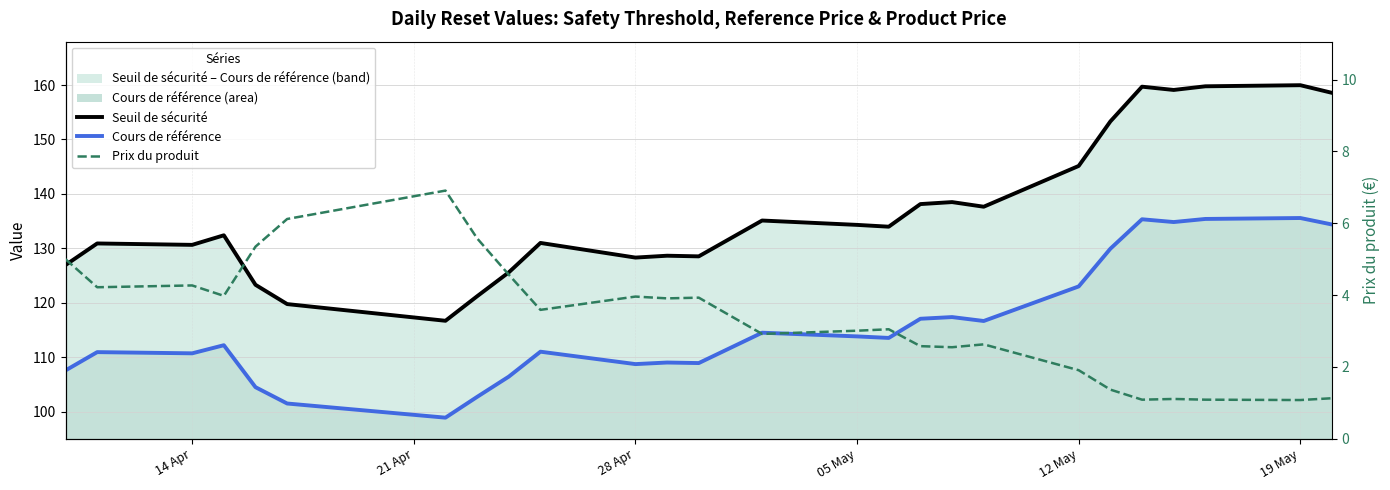

True or false: Seuil de sécurité and Prix du produit intersect in this chart.

False